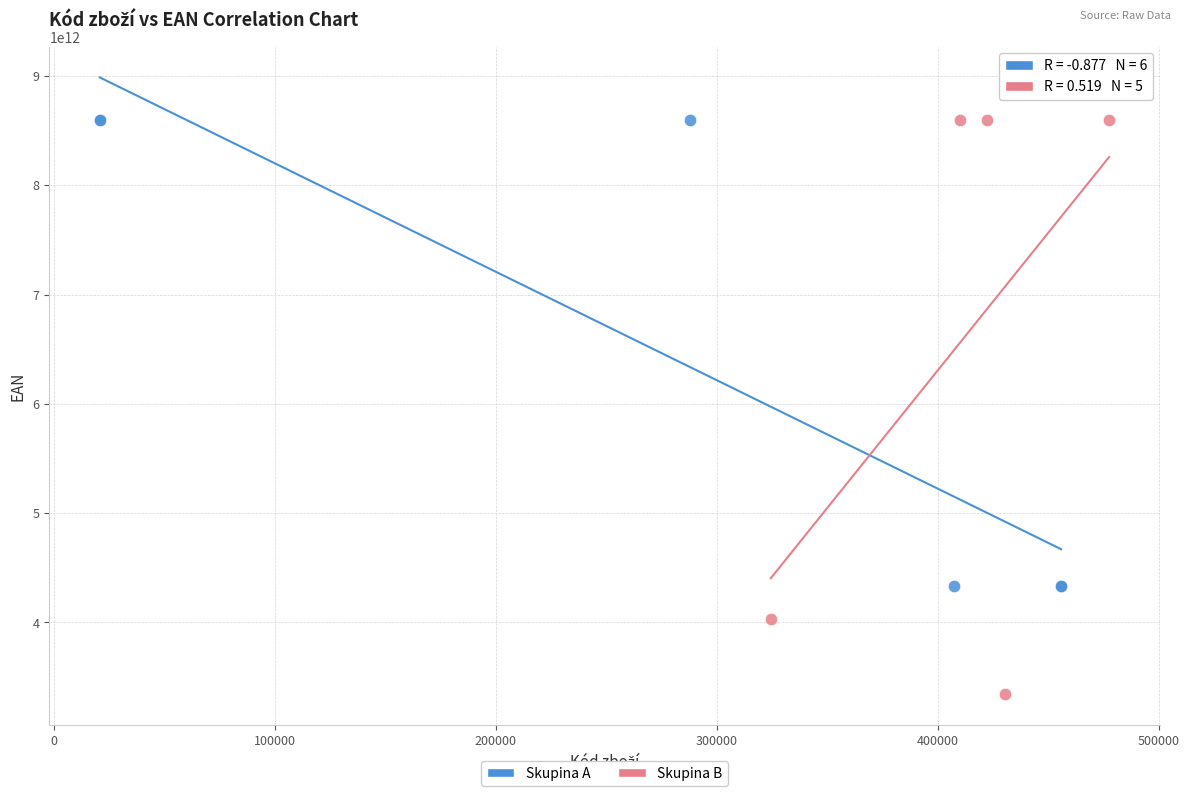

Which series contains the lowest Y value?

Skupina B